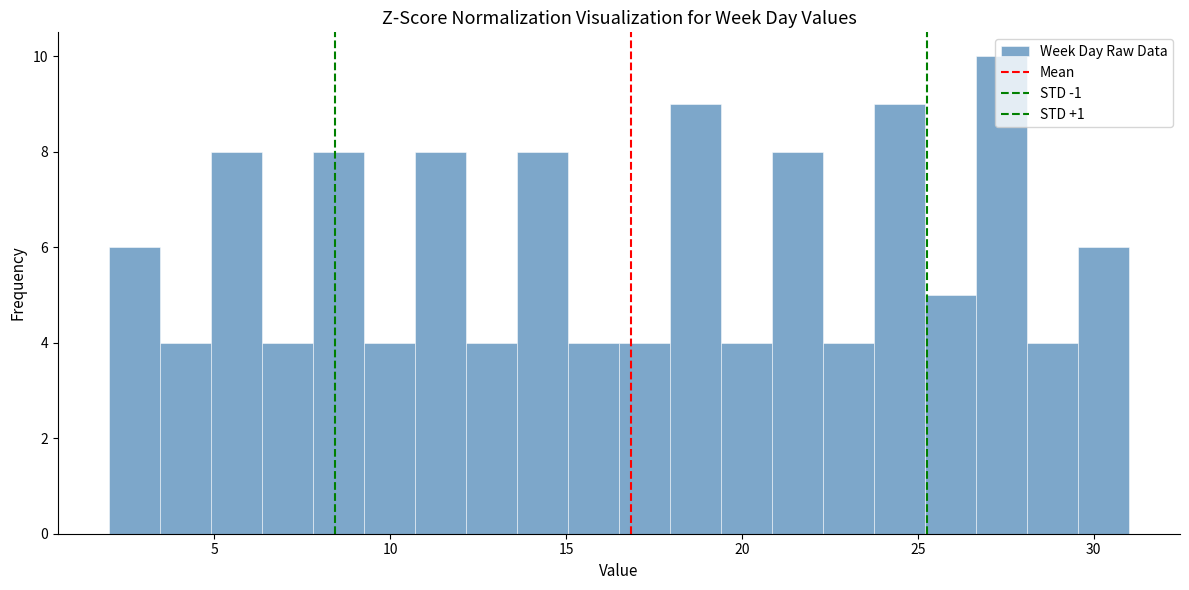

Around what value on the x-axis is the tallest bar? Give the approximate position of its centre, as read against the axis.

27.5